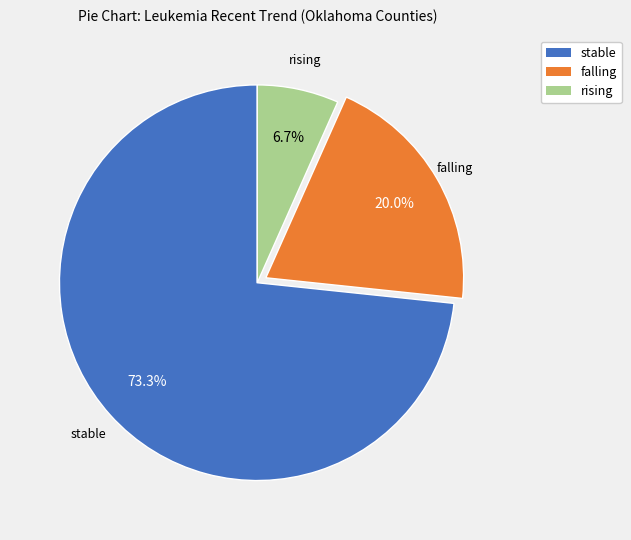

How many segments does this pie chart have?

3